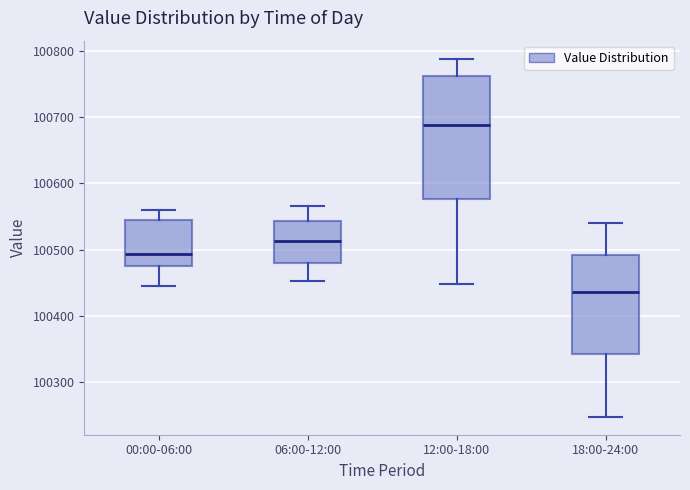

Which box has the highest median line?

12:00-18:00